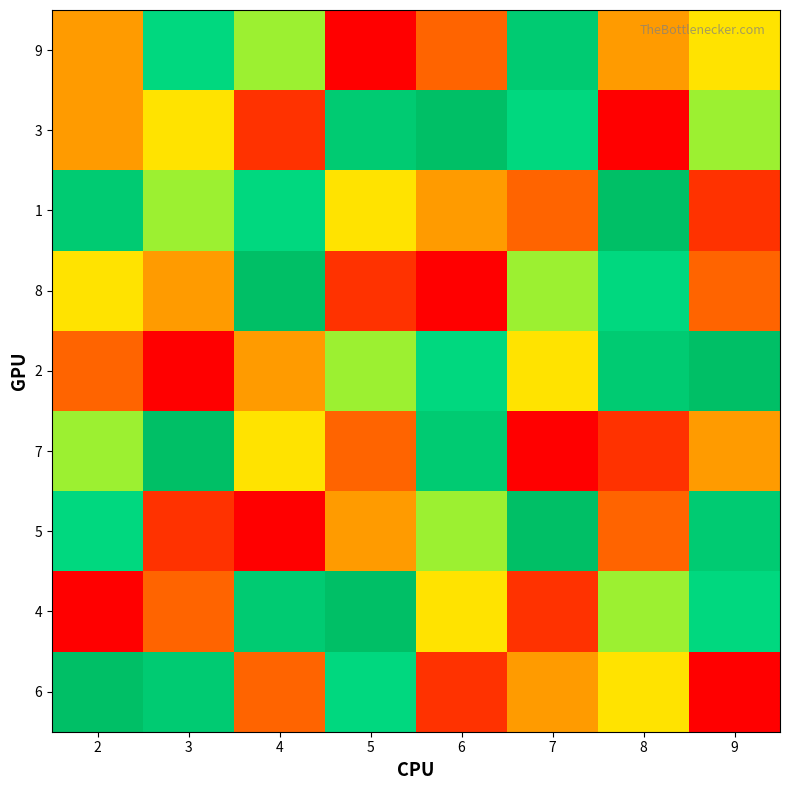

Reading right to left, list all the values displayed in this chart.

9: 9=5	8=4	7=8	6=3	5=1	4=6	3=7	2=4
3: 9=6	8=1	7=7	6=9	5=8	4=2	3=5	2=4
1: 9=2	8=9	7=3	6=4	5=5	4=7	3=6	2=8
8: 9=3	8=7	7=6	6=1	5=2	4=9	3=4	2=5
2: 9=9	8=8	7=5	6=7	5=6	4=4	3=1	2=3
7: 9=4	8=2	7=1	6=8	5=3	4=5	3=9	2=6
5: 9=8	8=3	7=9	6=6	5=4	4=1	3=2	2=7
4: 9=7	8=6	7=2	6=5	5=9	4=8	3=3	2=1
6: 9=1	8=5	7=4	6=2	5=7	4=3	3=8	2=9